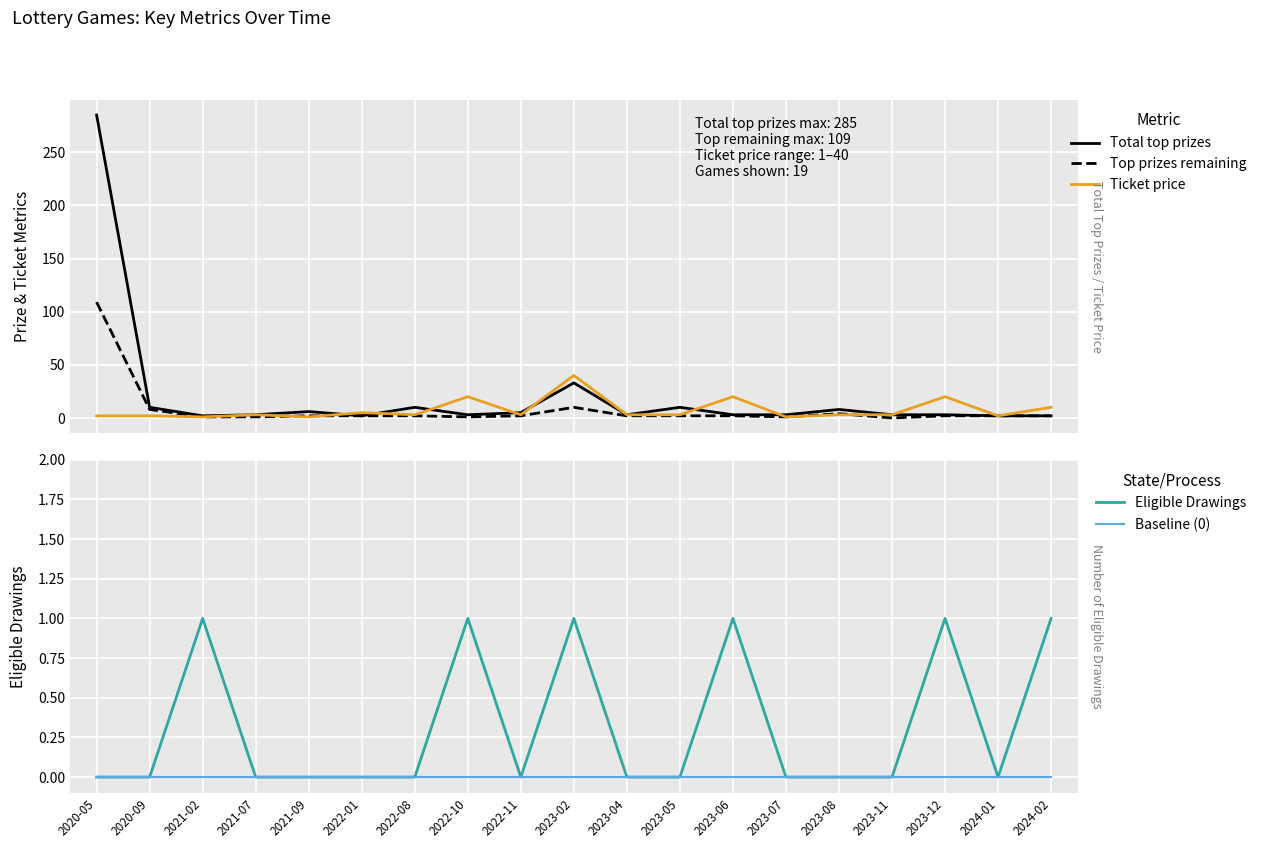

What is the value of the Top prizes remaining point at the 6th from the left?

2